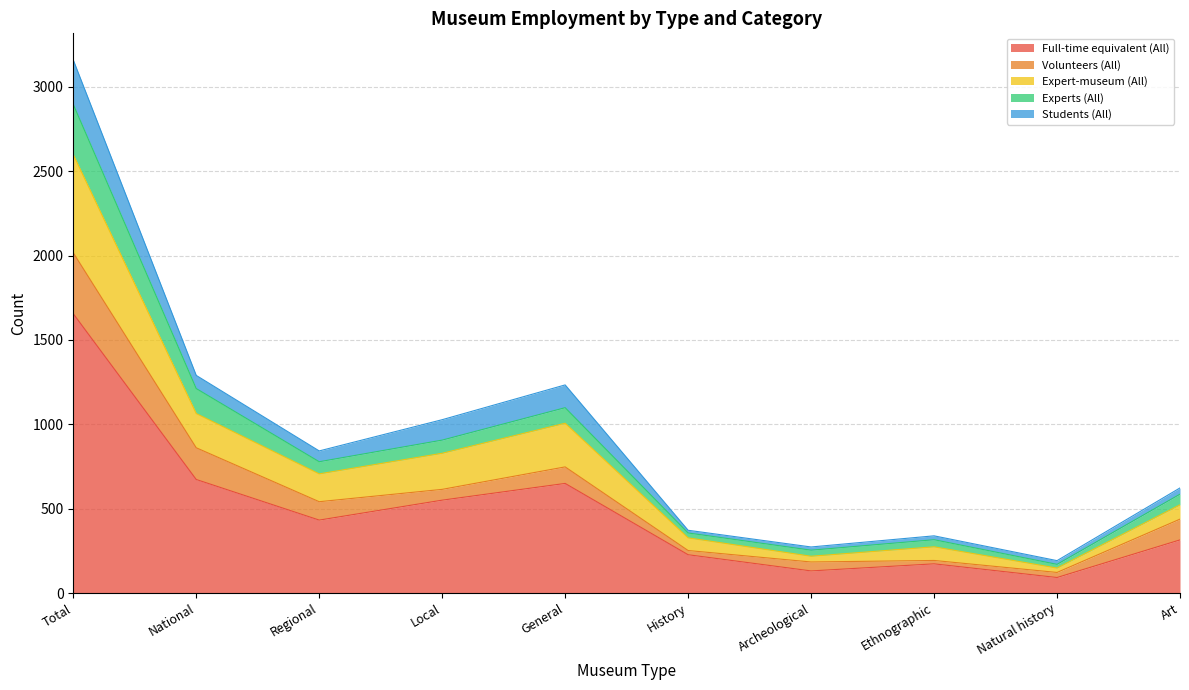

What position from the right is National?

9